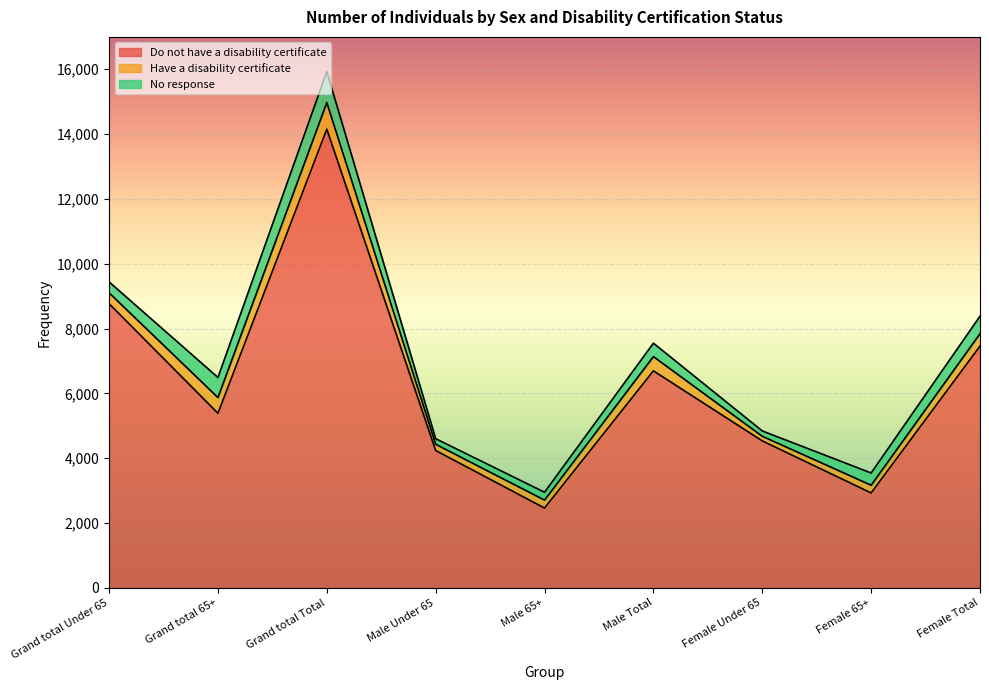

What is the label of the 1st point from the left?

Grand total Under 65